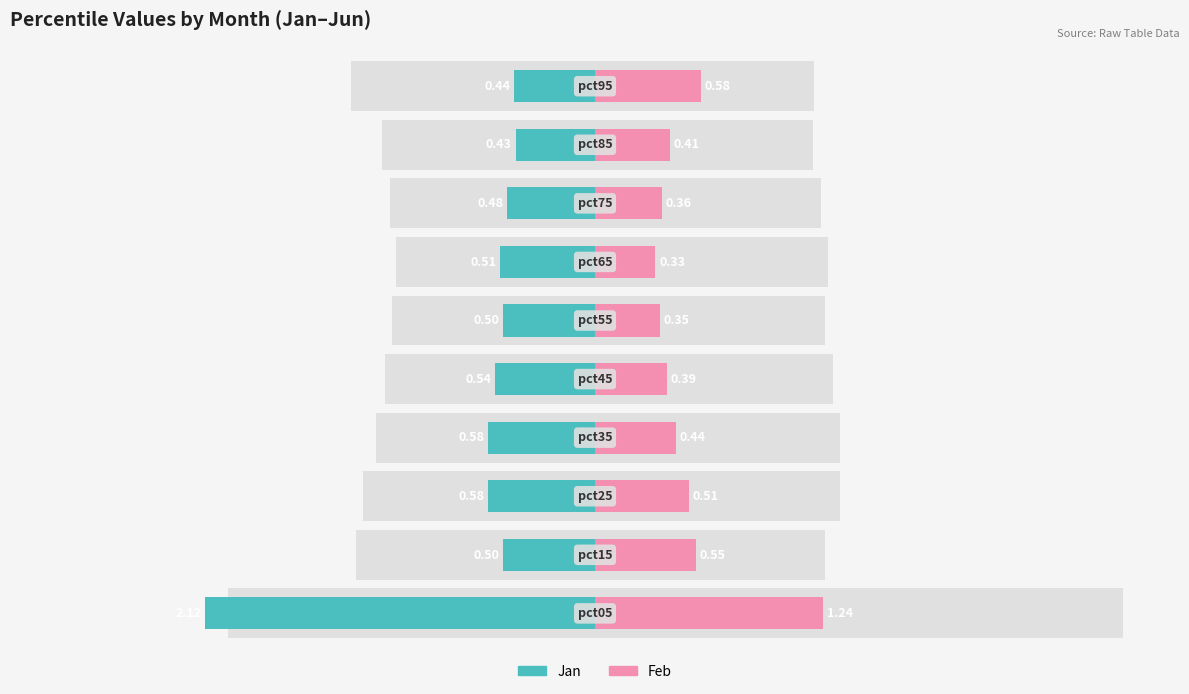

Count the number of categories in the chart.

10